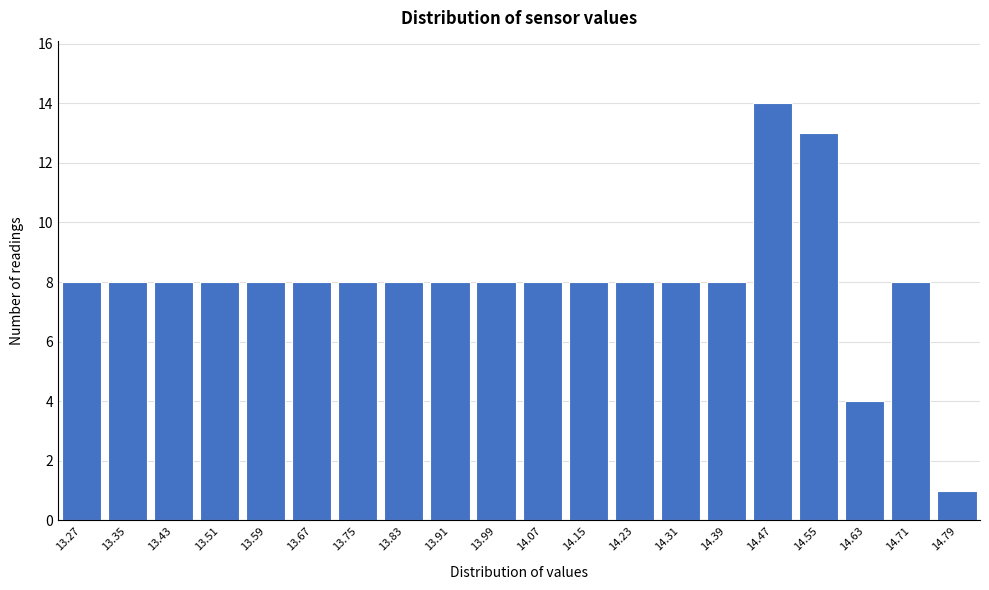

Reading left to right, list all the values displayed in this chart.

8	8	8	8	8	8	8	8	8	8	8	8	8	8	8	14	13	4	8	1